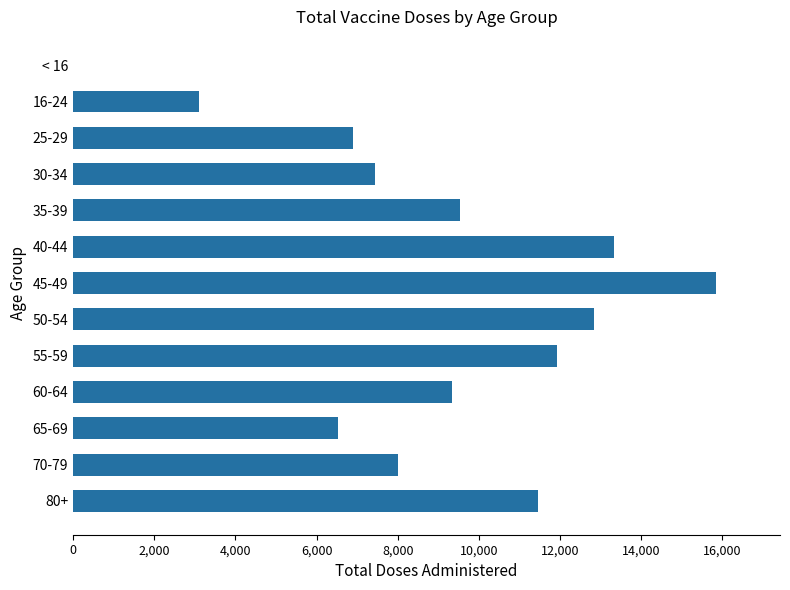

Reading bottom to top, what are all the values shown in this chart?

80+=11472	70-79=8002	65-69=6535	60-64=9341	55-59=11940	50-54=12831	45-49=15842	40-44=13331	35-39=9529	30-34=7444	25-29=6892	16-24=3096	< 16=0